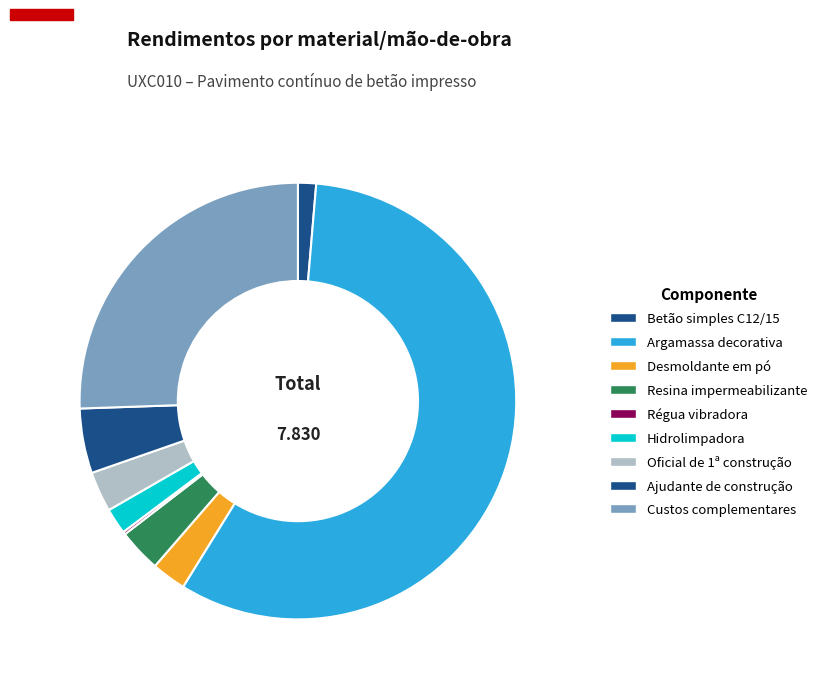

What percentage is the Hidrolimpadora slice, to the nearest percent?

2%